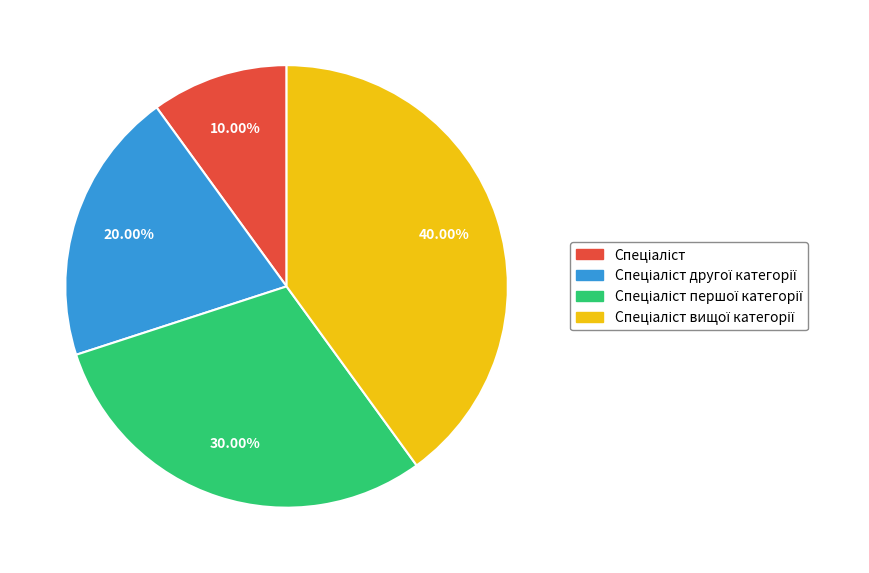

Is there any slice that represents more than half of the pie?

No